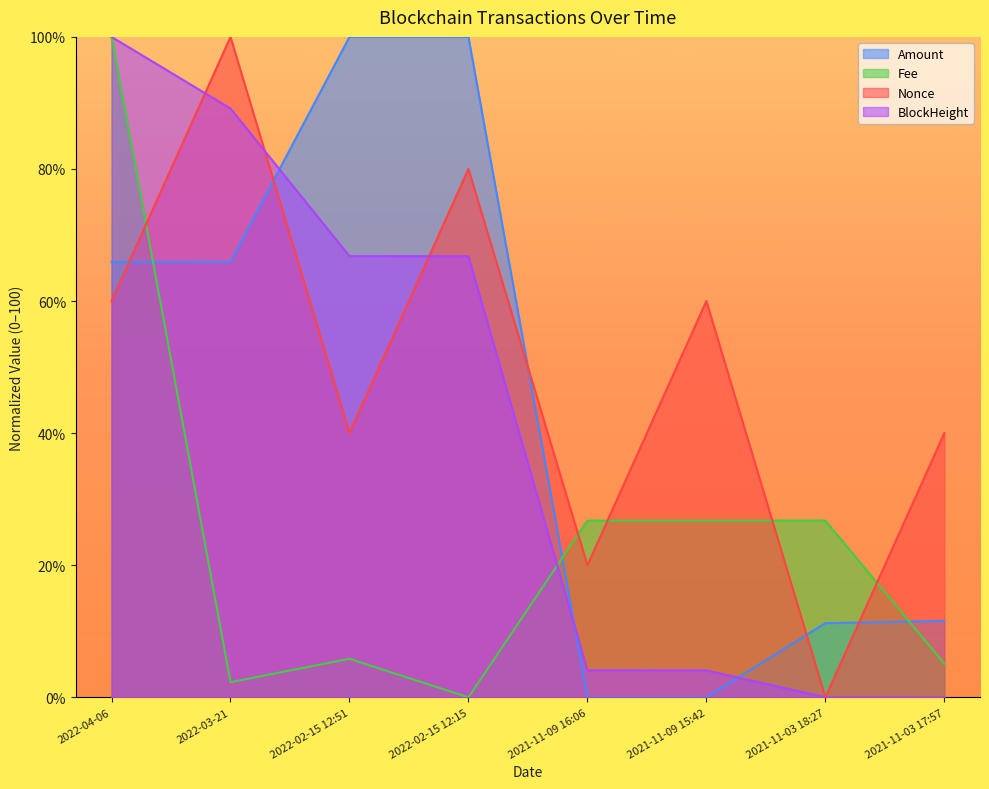

Does the chart display data point markers on the line(s)?

No